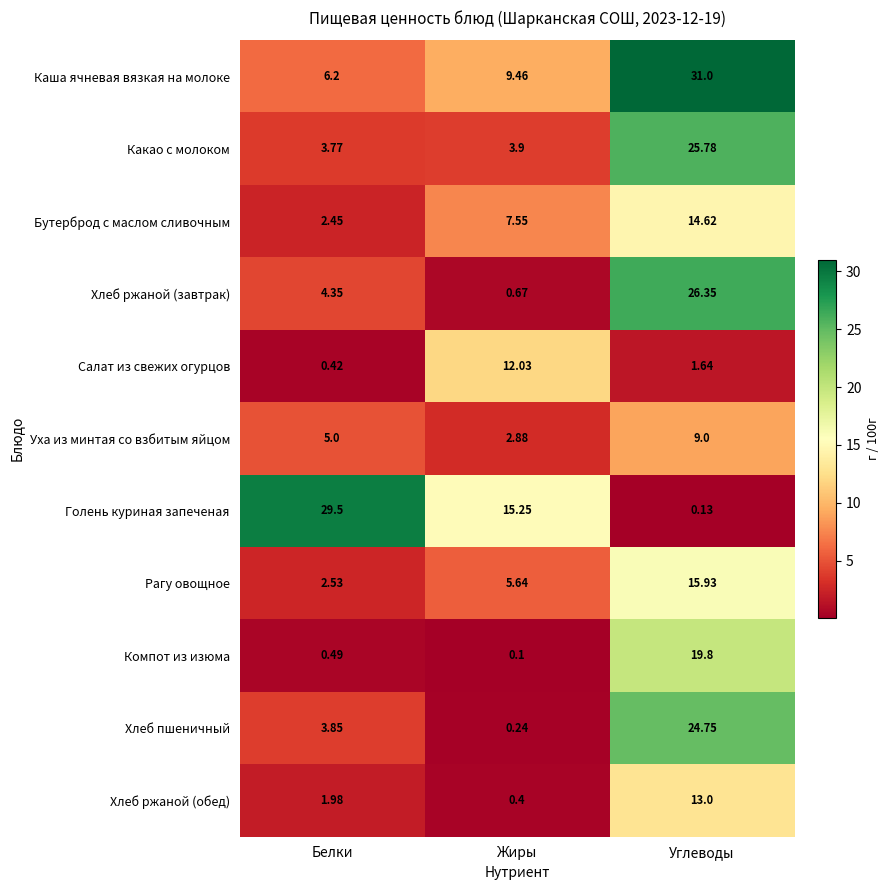

At Белки, list the series in order from largest to smallest.

Голень куриная запеченая, Каша ячневая вязкая на молоке, Уха из минтая со взбитым яйцом, Хлеб ржаной (завтрак), Хлеб пшеничный, Какао с молоком, Рагу овощное, Бутерброд с маслом сливочным, Хлеб ржаной (обед), Компот из изюма, Салат из свежих огурцов